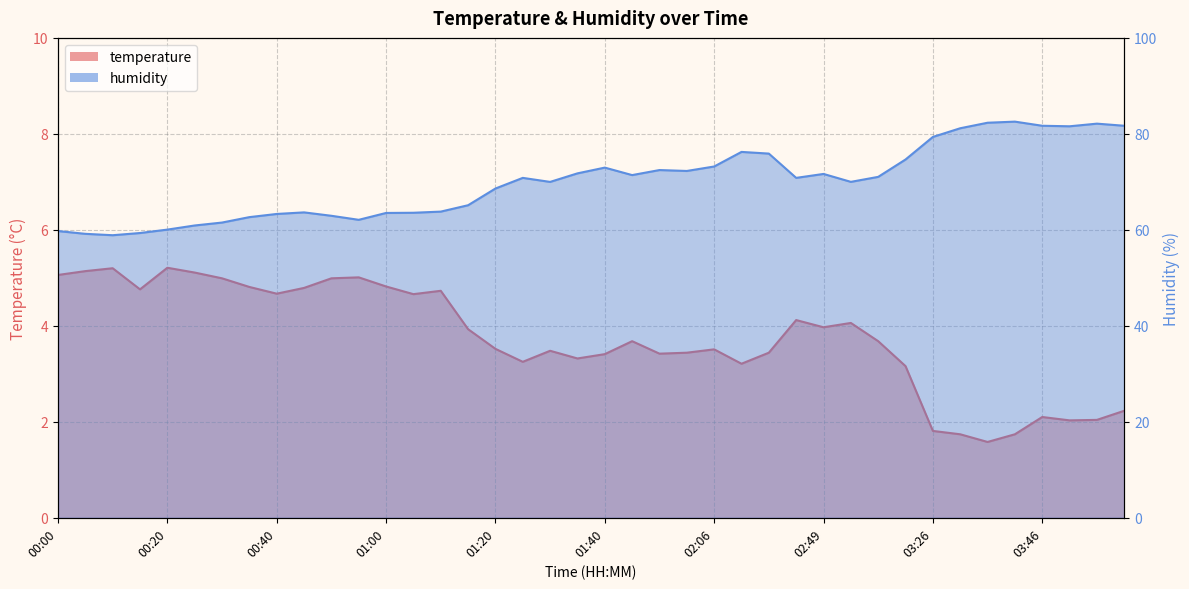

Is the value of humidity_line at 01:20 greater than the value of temperature_line at 00:20?

Yes